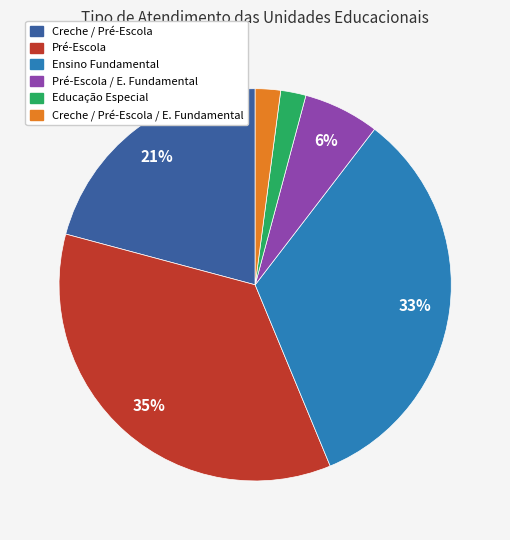

To the nearest percent, what is the difference between the largest and smallest slice percentages?

33%